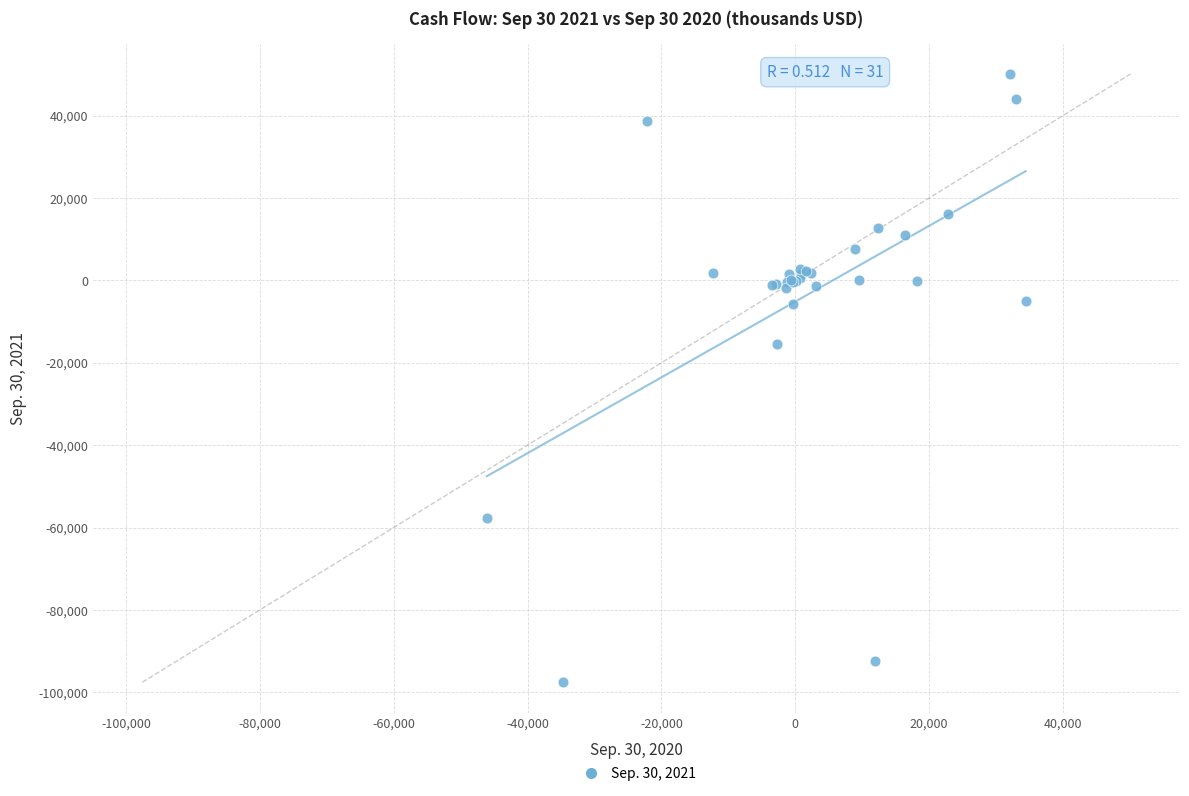

What Y value in the scatter plot is closest to -23730?

-15462